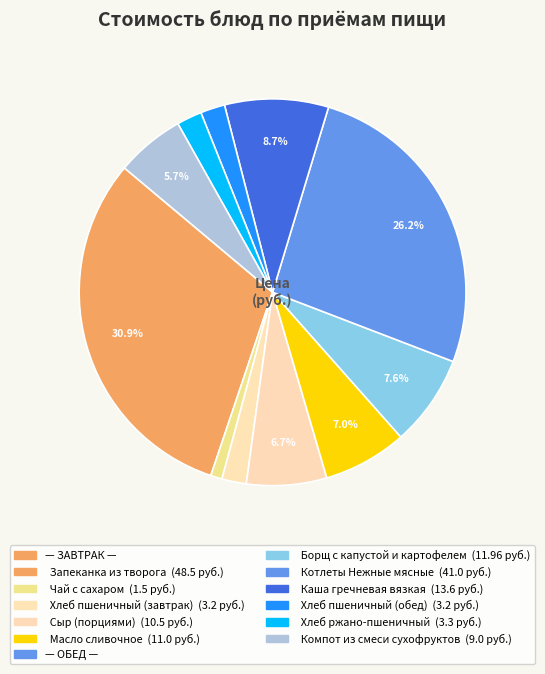

What is the smallest slice in the pie chart?

Чай с сахаром